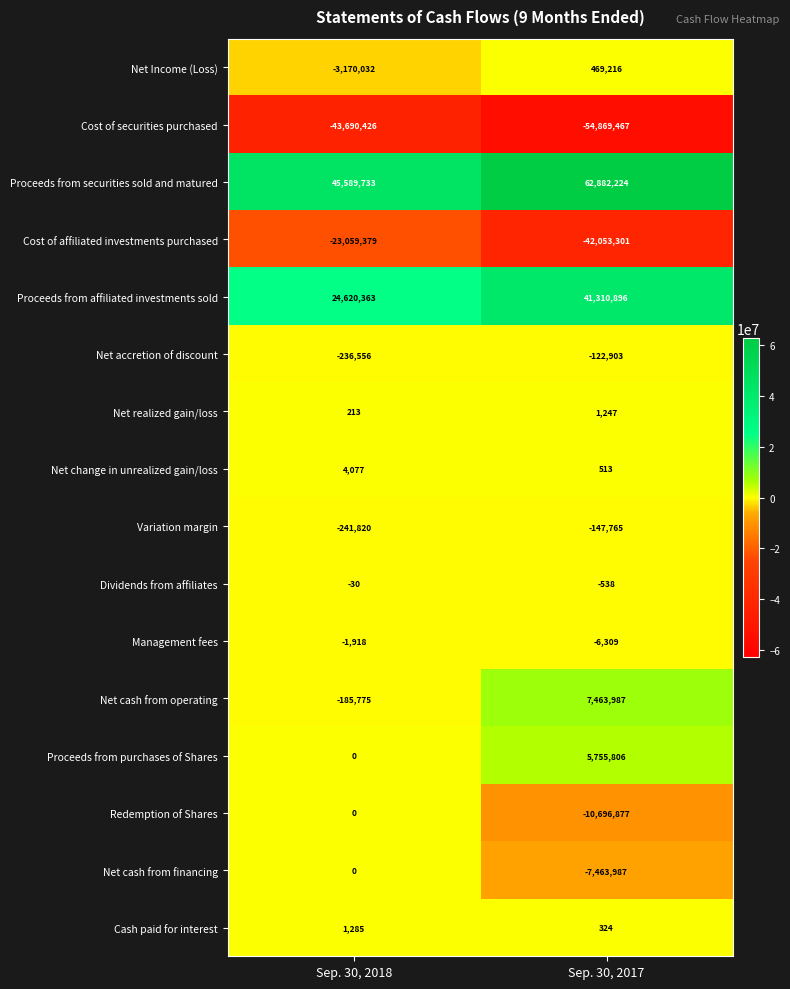

True or false: Net change in unrealized gain/loss has a value of 793 at Sep. 30, 2017.

False